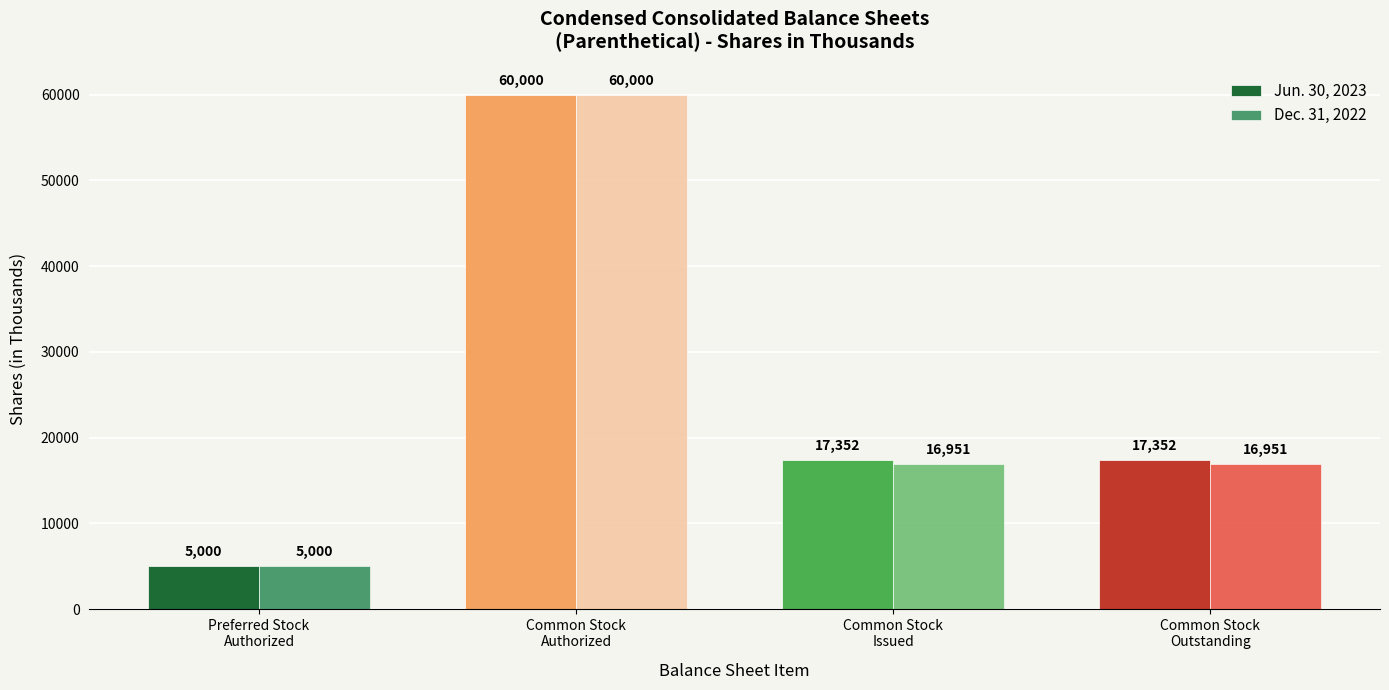

What is the difference between the Dec. 31, 2022 values at Preferred Stock
Authorized and Common Stock
Authorized?

55000